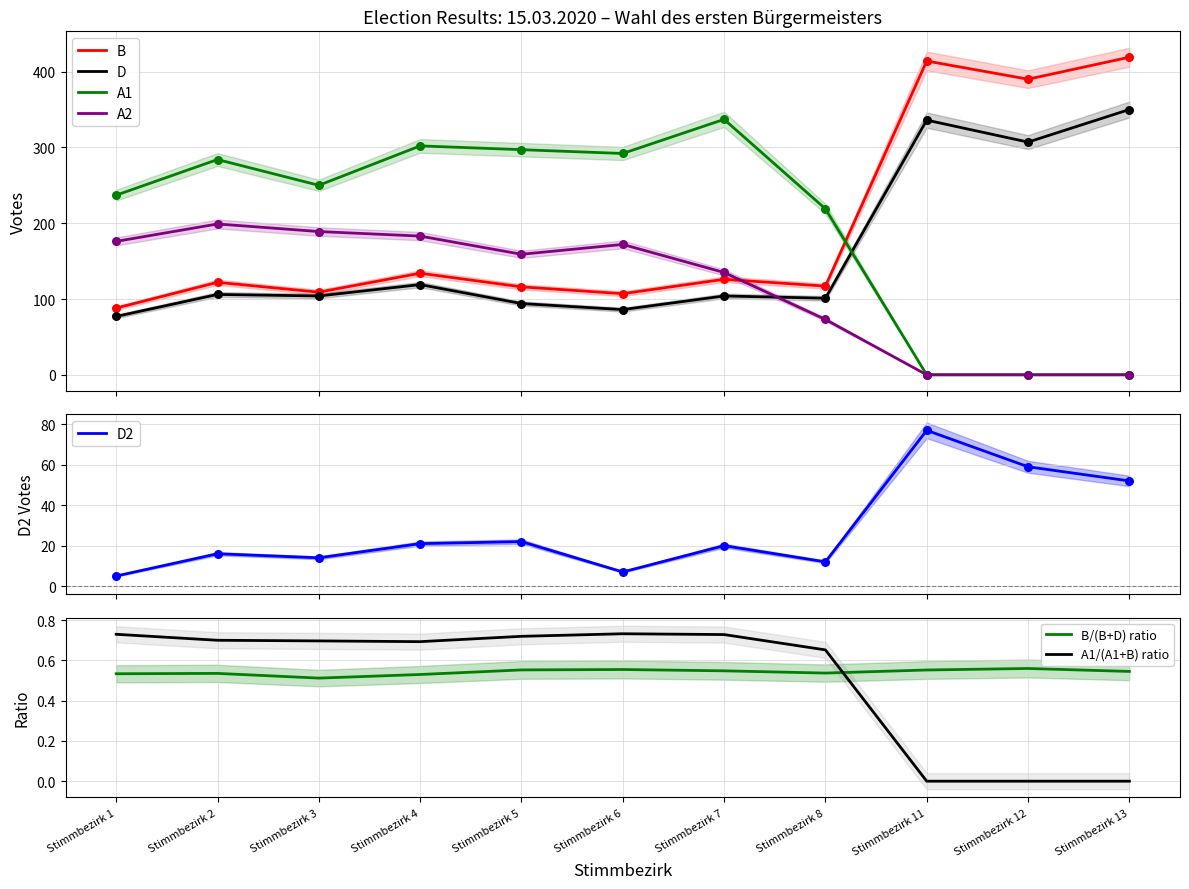

At which category is the sum across all series the highest?

Stimmbezirk 11